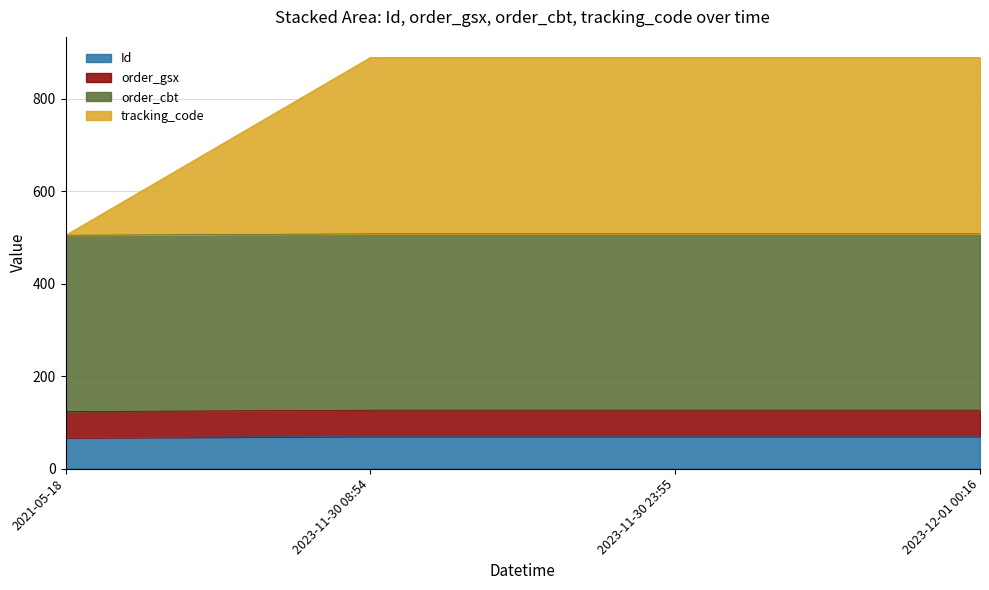

How many lines are shown in the chart?

4